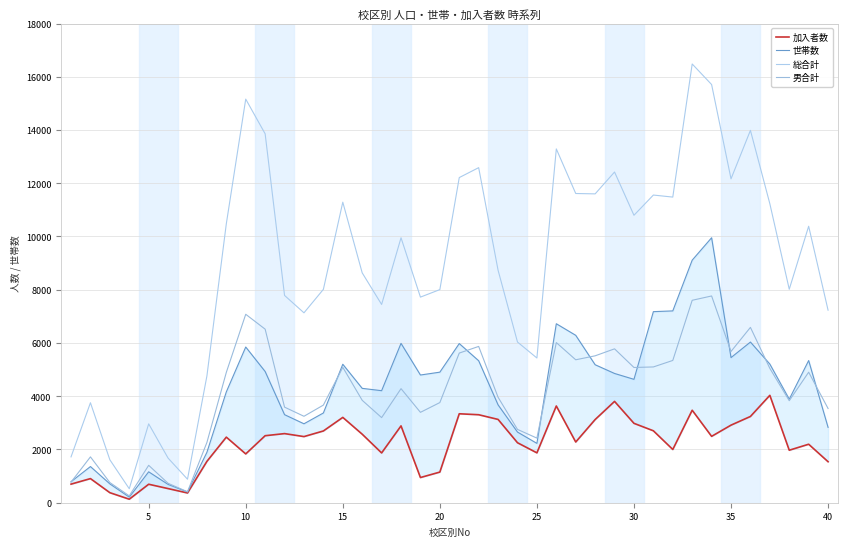

List the series in order of their peak value, highest first.

総合計, 世帯数, 男合計, 加入者数